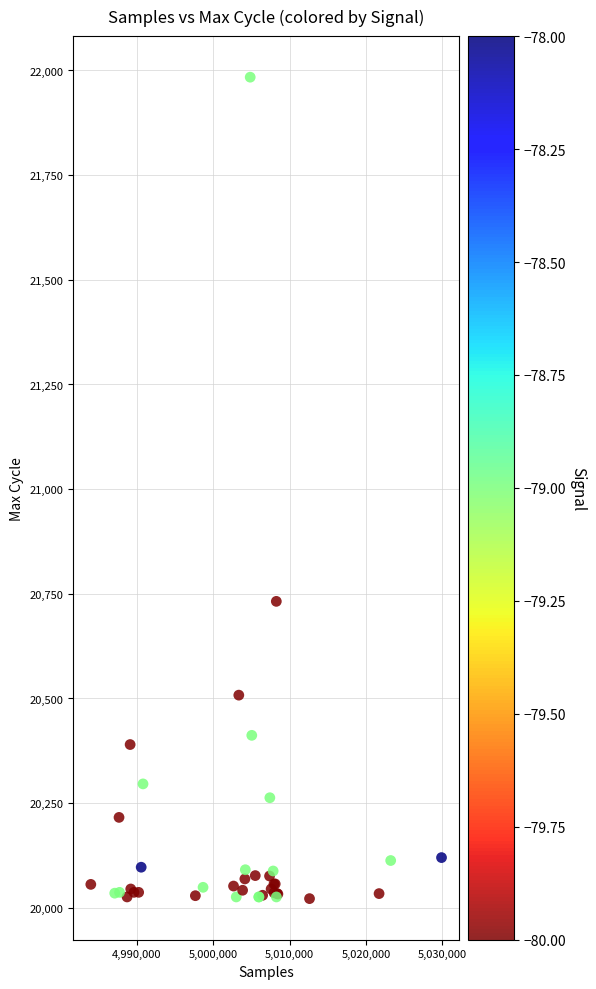

What Y value in the scatter plot is closest to 21003?

20732